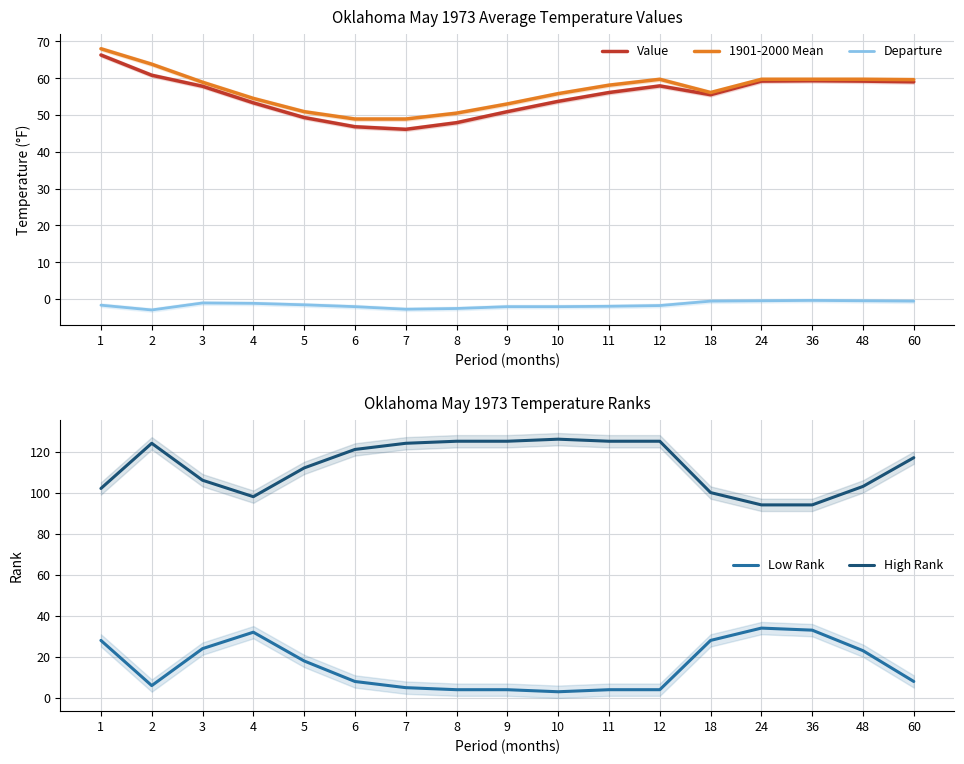

What is the total value across all series at 8?

224.8